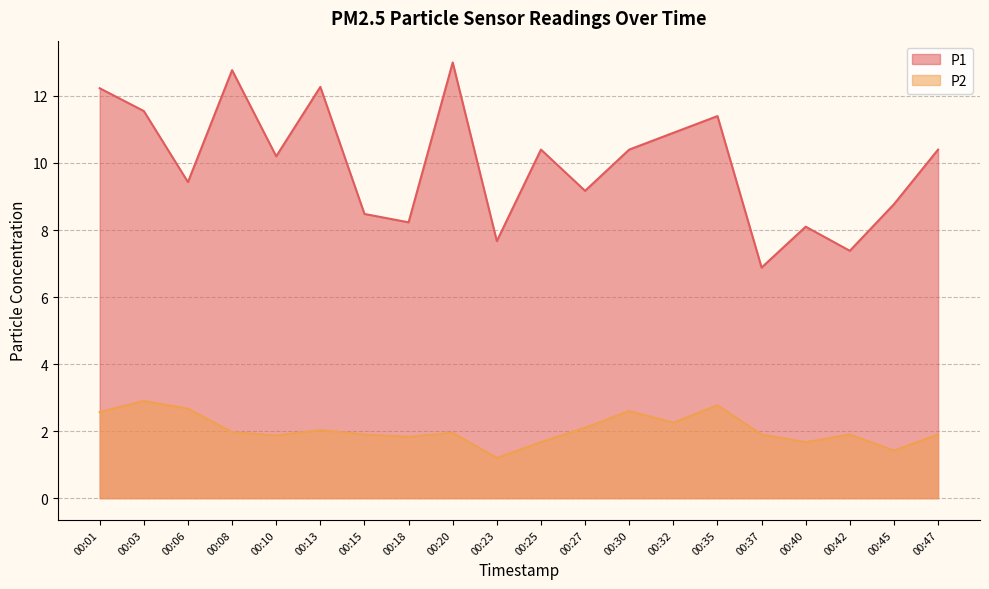

What is the minimum value shown in the chart?

1.2